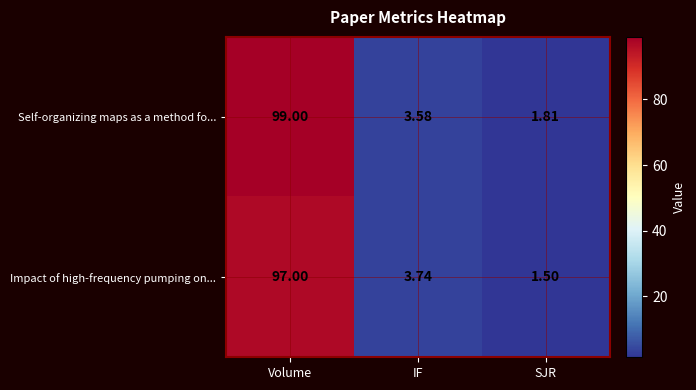

Which series has the widest spread of values?

row_0